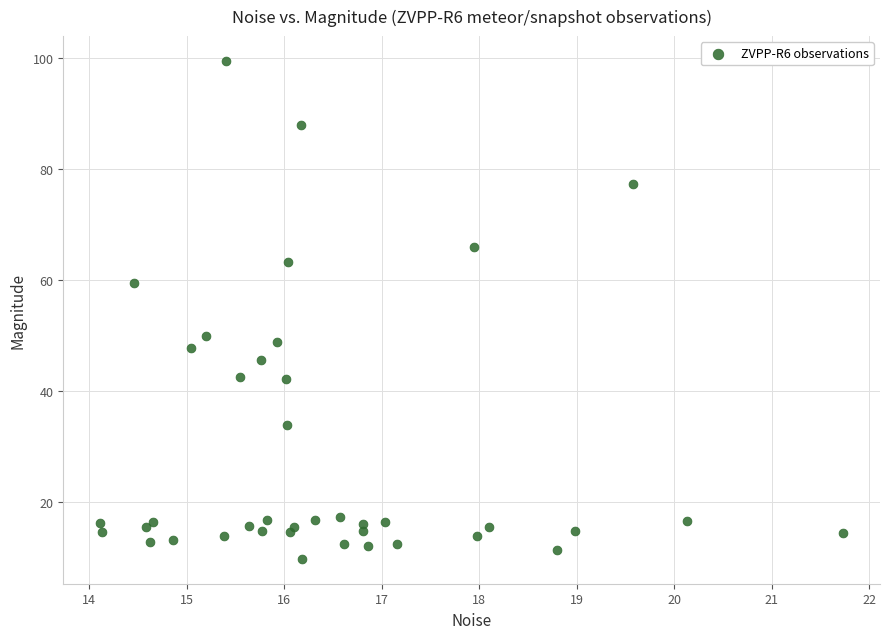

What Y value in the scatter plot is closest to 54?

49.8